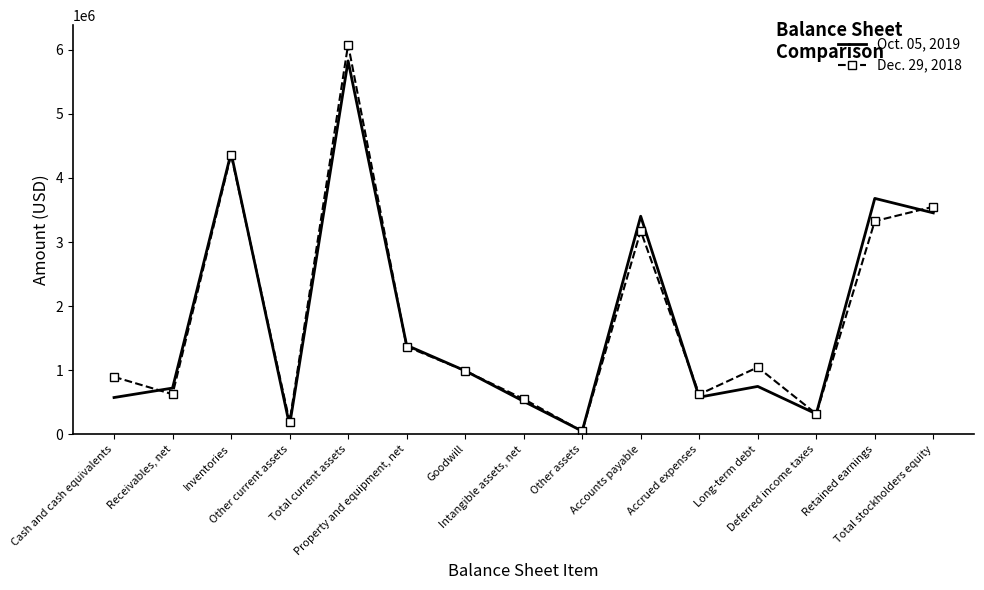

Which series has the largest range (max minus min)?

Dec. 29, 2018